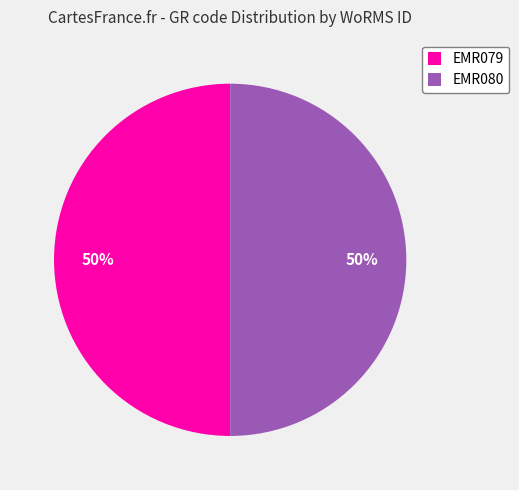

True or false: EMR079 accounts for 50% of the total.

True